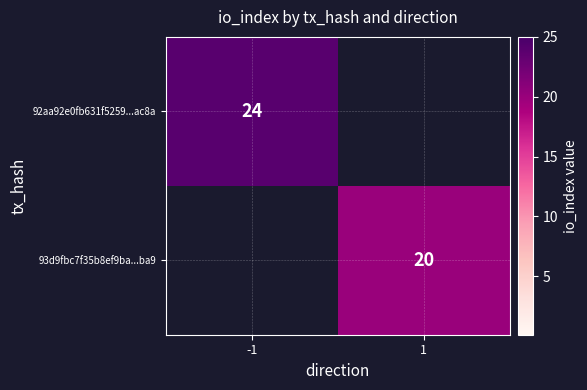

Is the value of 93d9fbc7f35b8ef9ba...ba9 at 1 greater than the value of 92aa92e0fb631f5259...ac8a at -1?

No